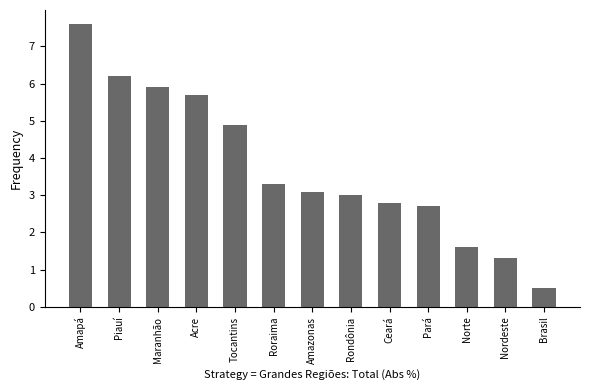

The value at Rondônia is 5.1. True or false?

False